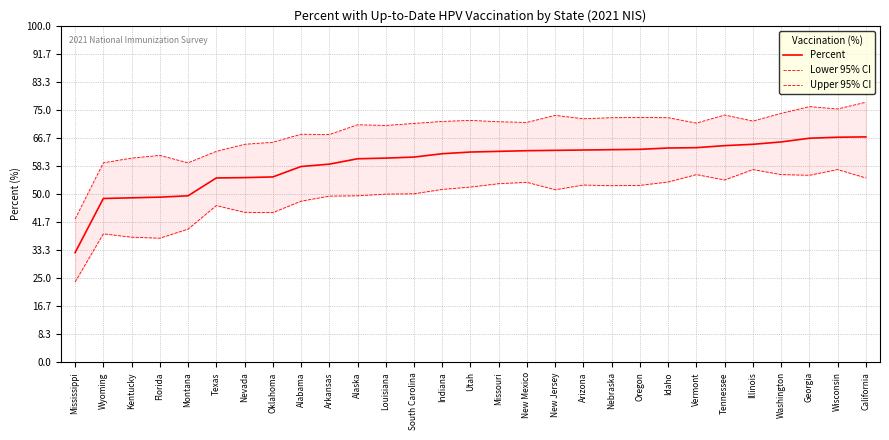

Does the chart display data point markers on the line(s)?

No